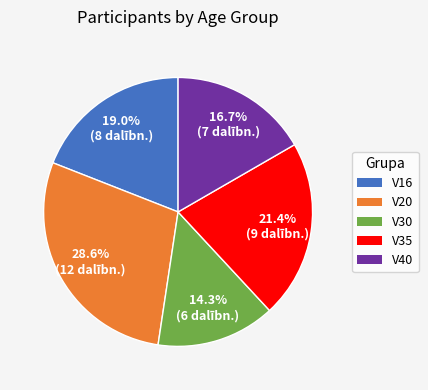

Count the number of slices in the pie.

5